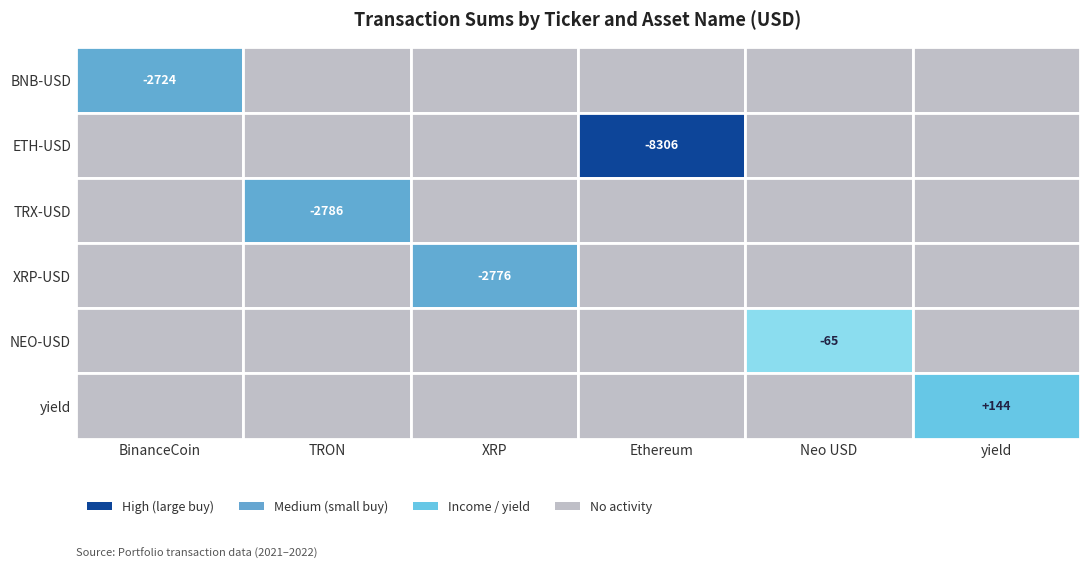

Rank the series by their maximum value, from lowest to highest.

BNB-USD, ETH-USD, TRX-USD, XRP-USD, NEO-USD, yield